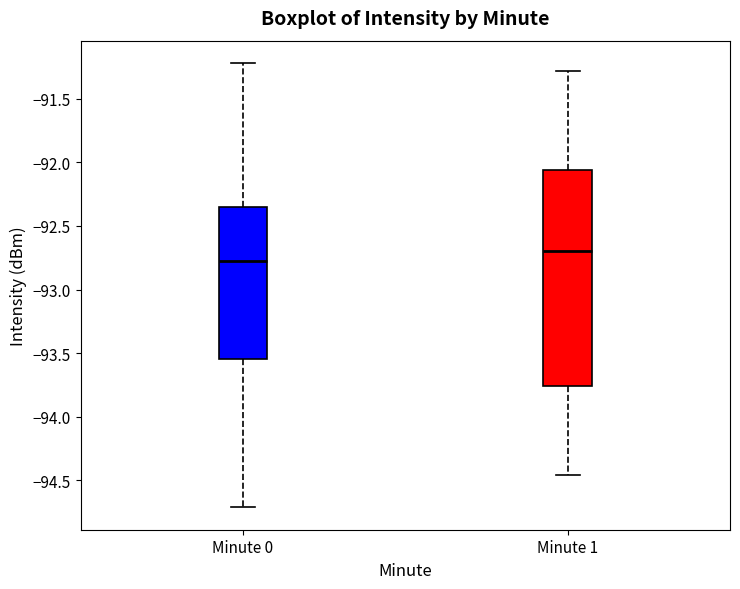

Reading left to right, read every box against the y-axis: the position of its median line, the range the box covers, and the ends of its whiskers. The values are not printed on the chart, so give them approximately, as read against the axis.

Minute 0: median -92.80, box -93.55 to -92.35, whiskers -94.70 to -91.20
Minute 1: median -92.70, box -93.75 to -92.05, whiskers -94.45 to -91.30